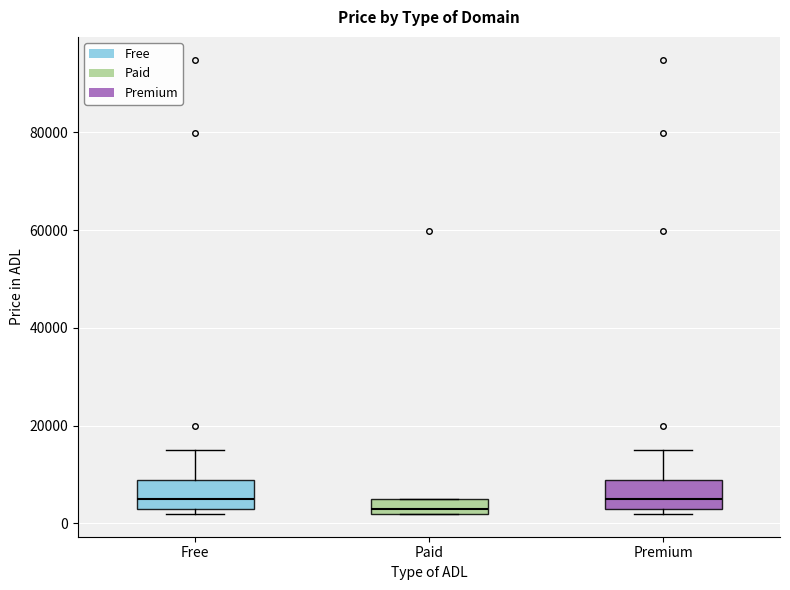

Where does the median line of the box for Premium sit on the y-axis? The values are not printed on the chart, so give them approximately, as read against the axis.

4000